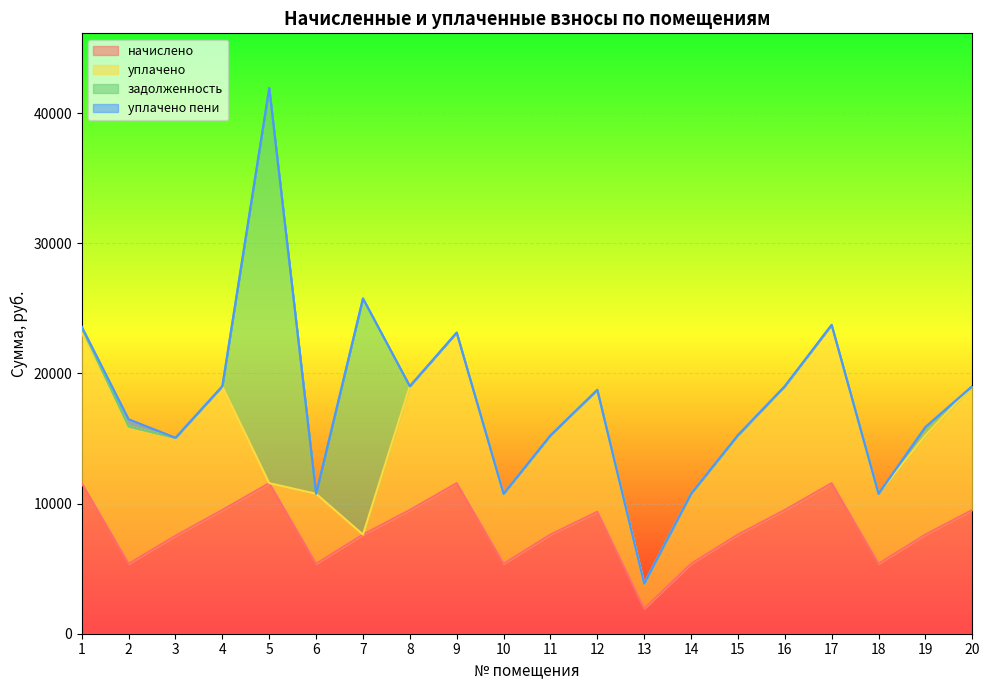

Reading right to left, list all the values displayed in this chart.

начислено: 9507.8	7618.6	5376.0	11566.1	9507.8	7618.6	5376.0	1927.7	9369.6	7618.6	5376.0	11566.1	9507.8	7618.6	5376.0	11566.1	9507.8	7526.4	5376.0	11566.1
уплачено: 9507.8	7618.6	5376.0	12157.9	9507.8	7618.6	5376.0	1927.7	9369.6	7618.6	5376.0	11566.1	9507.8	0.0	5376.0	0.0	9507.8	7526.4	10546.5	11566.1
задолженность: 0.0	634.9	0.0	0.0	0.0	0.0	0.0	0.0	0.0	0.0	0.0	0.0	0.0	18137.4	0.0	30364.4	0.0	0.0	0.0	375.6
уплачено пени: 0.0	7.8	0.0	3.4	0.0	20.5	0.0	0.0	0.0	0.0	0.0	0.0	0.0	0.0	0.0	0.0	0.0	0.0	555.5	82.9